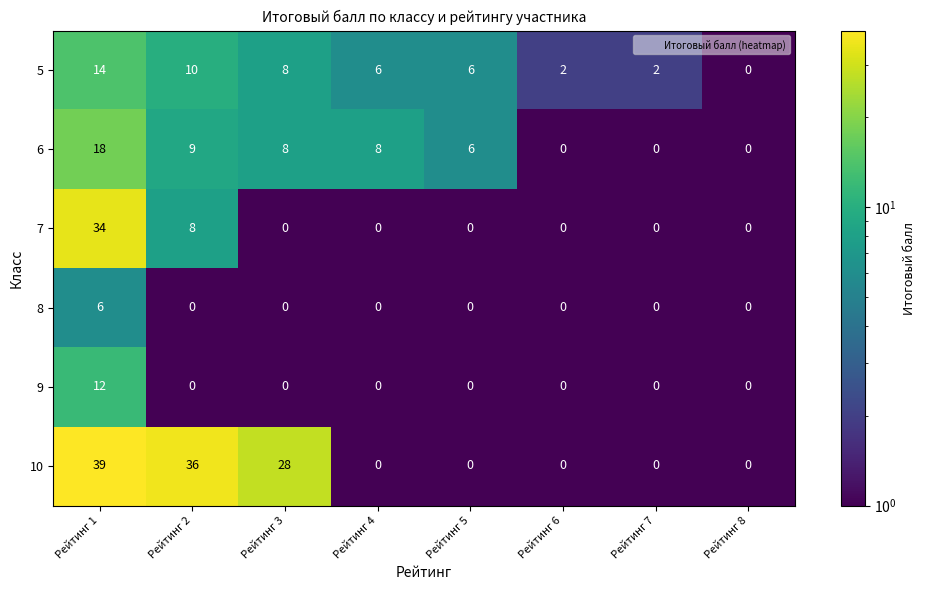

How many distinct data groups are displayed?

6